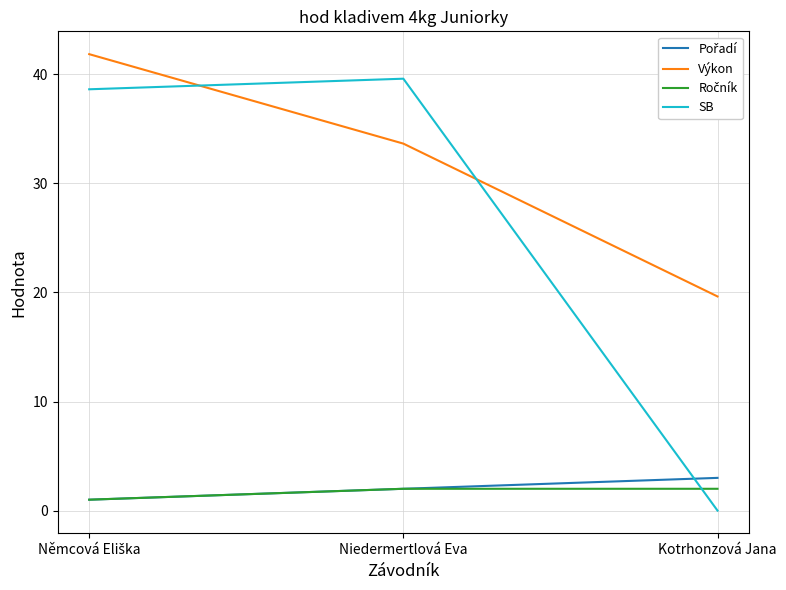

Read the SB value at Niedermertlová Eva.

39.6